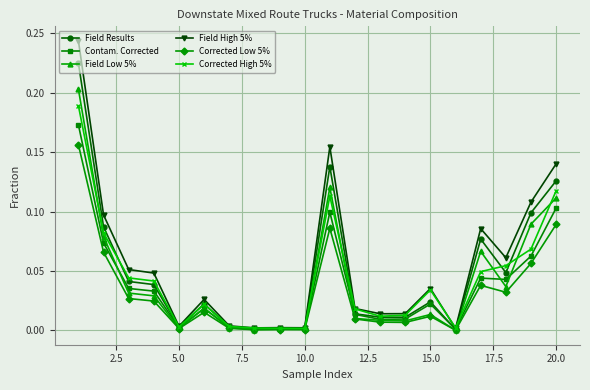

Which series has the largest range (max minus min)?

Field High 5%